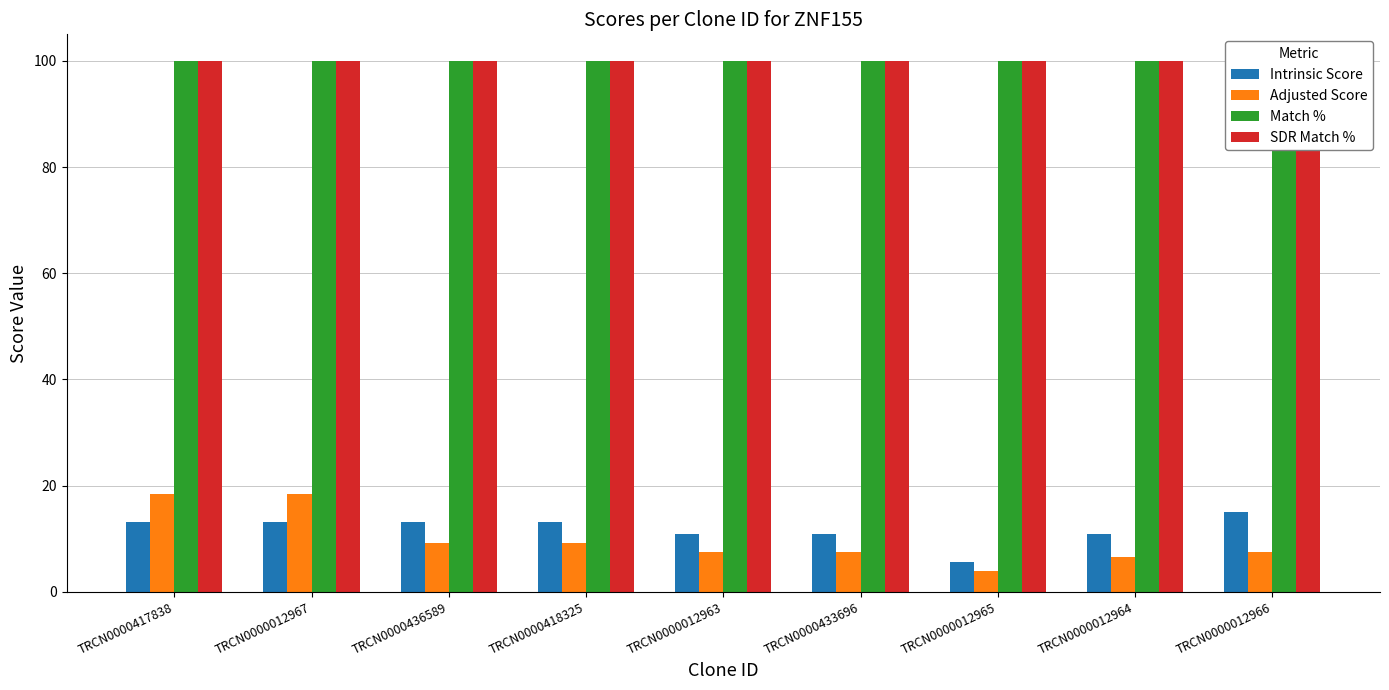

Reading right to left, transcribe all the data shown in this chart.

Intrinsic Score: TRCN0000012966=15.0	TRCN0000012964=10.8	TRCN0000012965=5.6	TRCN0000433696=10.8	TRCN0000012963=10.8	TRCN0000418325=13.2	TRCN0000436589=13.2	TRCN0000012967=13.2	TRCN0000417838=13.2
Adjusted Score: TRCN0000012966=7.5	TRCN0000012964=6.5	TRCN0000012965=3.9	TRCN0000433696=7.6	TRCN0000012963=7.6	TRCN0000418325=9.2	TRCN0000436589=9.2	TRCN0000012967=18.5	TRCN0000417838=18.5
Match %: TRCN0000012966=100.0	TRCN0000012964=100.0	TRCN0000012965=100.0	TRCN0000433696=100.0	TRCN0000012963=100.0	TRCN0000418325=100.0	TRCN0000436589=100.0	TRCN0000012967=100.0	TRCN0000417838=100.0
SDR Match %: TRCN0000012966=100.0	TRCN0000012964=100.0	TRCN0000012965=100.0	TRCN0000433696=100.0	TRCN0000012963=100.0	TRCN0000418325=100.0	TRCN0000436589=100.0	TRCN0000012967=100.0	TRCN0000417838=100.0